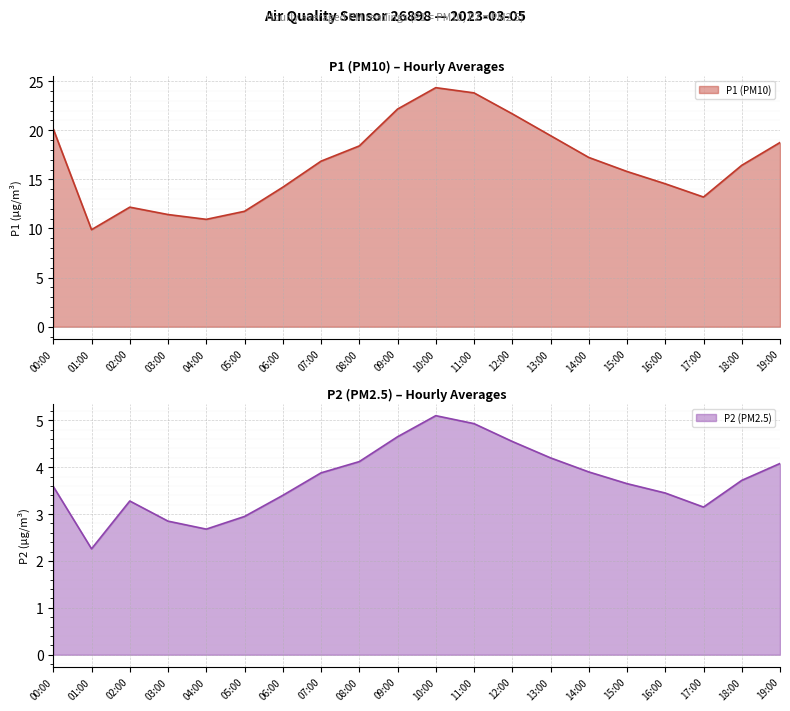

What is the difference between the maximum and minimum values in the P2 series?

2.8